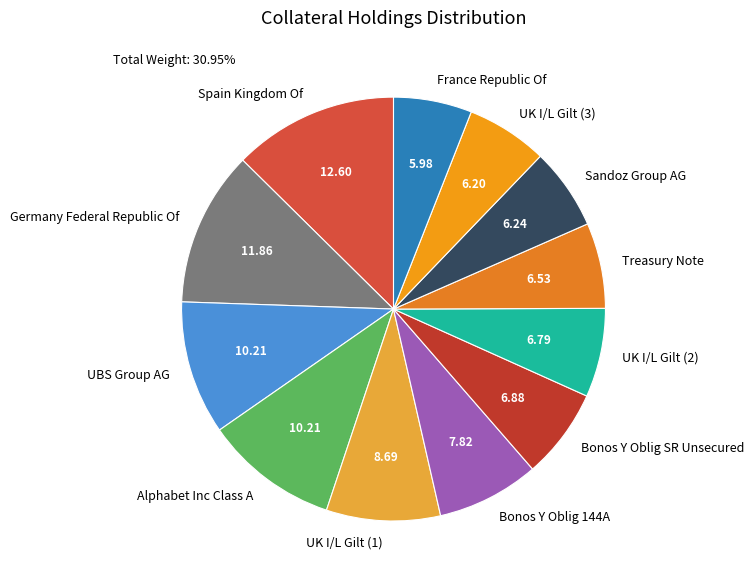

How many slices are in this pie chart?

12